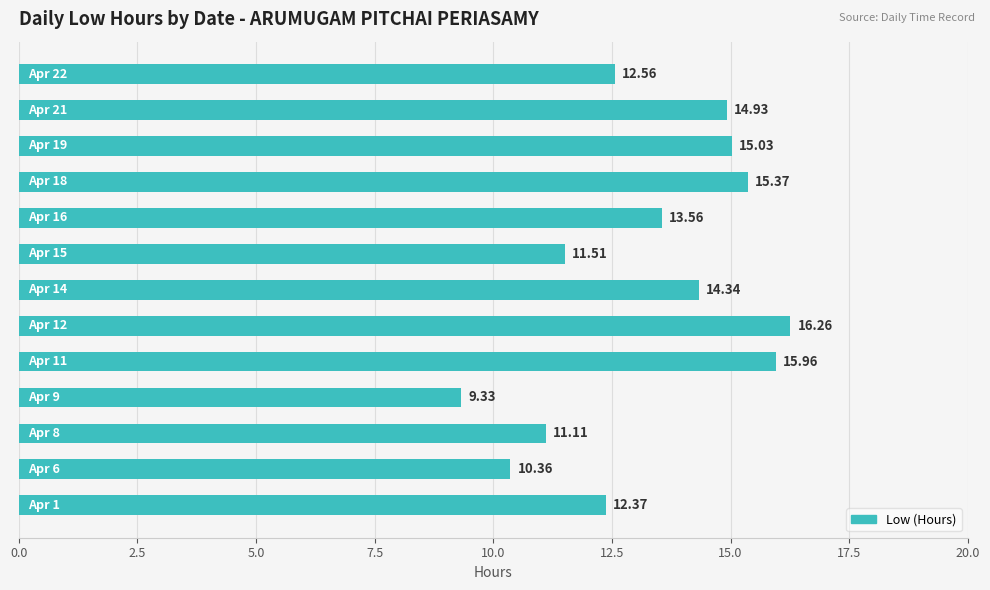

What is the difference between the maximum and minimum values?

6.9